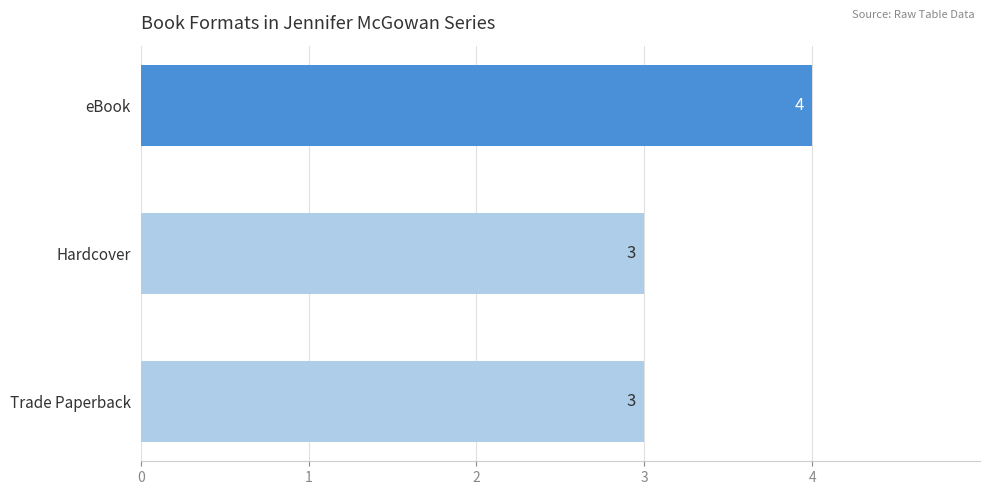

What is the sum of all values?

10